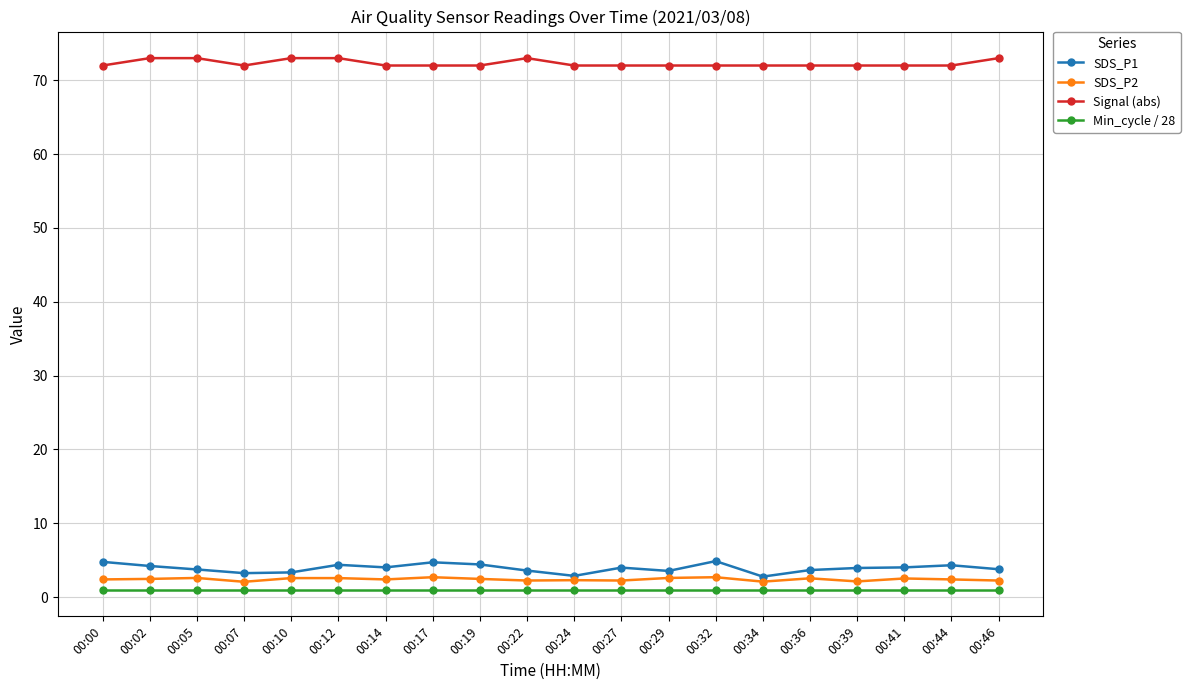

What is the maximum value for SDS_P1?

4.9